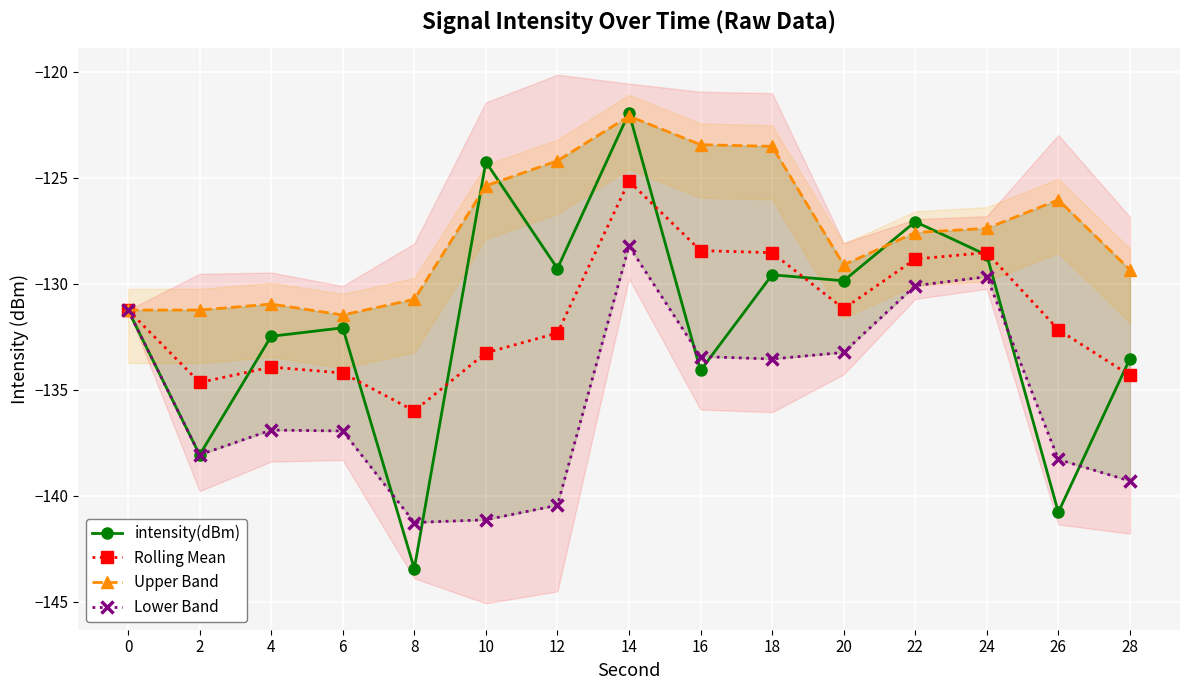

At which category is the sum across all series the highest?

14